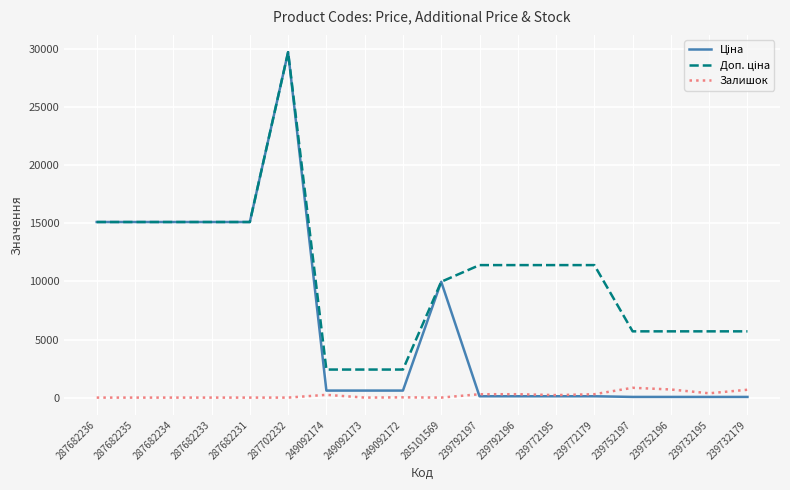

True or false: Залишок has more than 1 points higher than both neighbors.

True